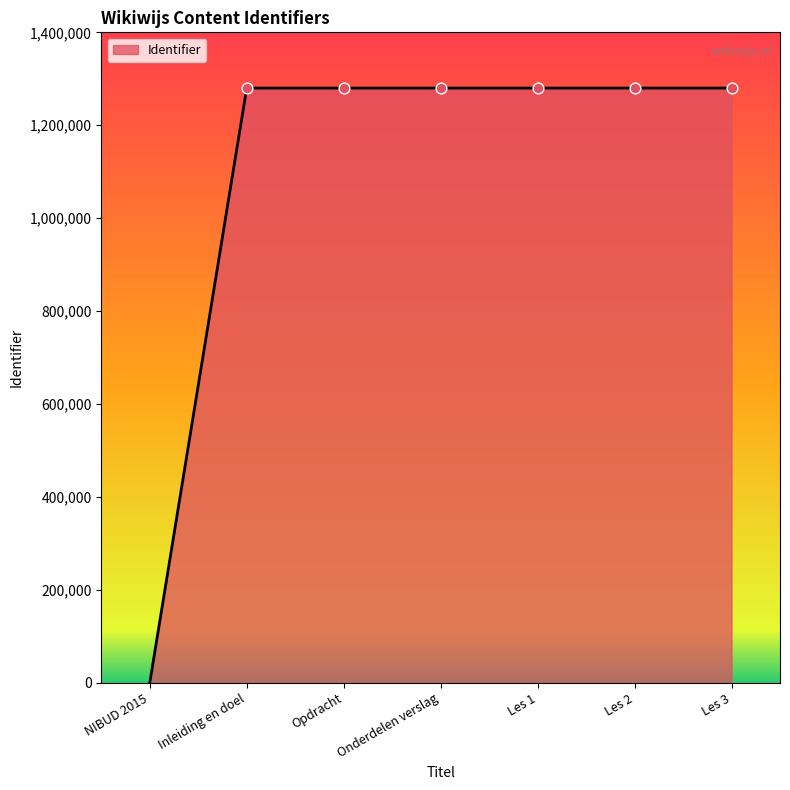

What is the change in value from Les 2 to Les 3?

+1